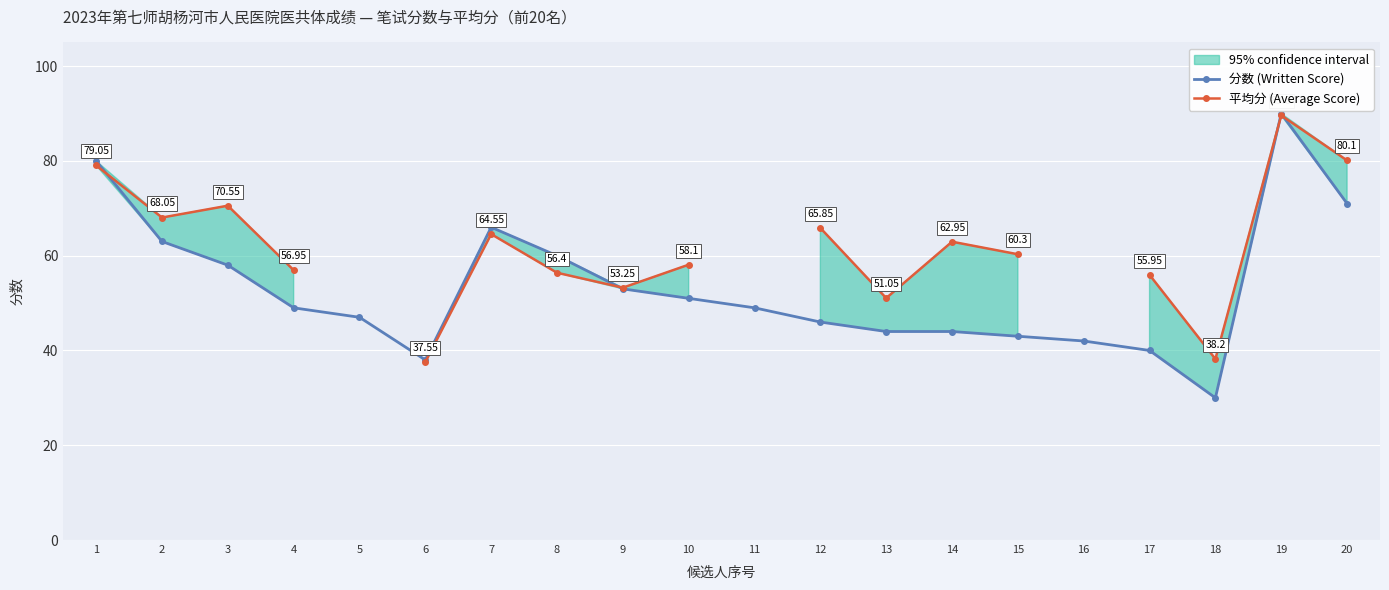

Between 20 and 13, which is larger?

20